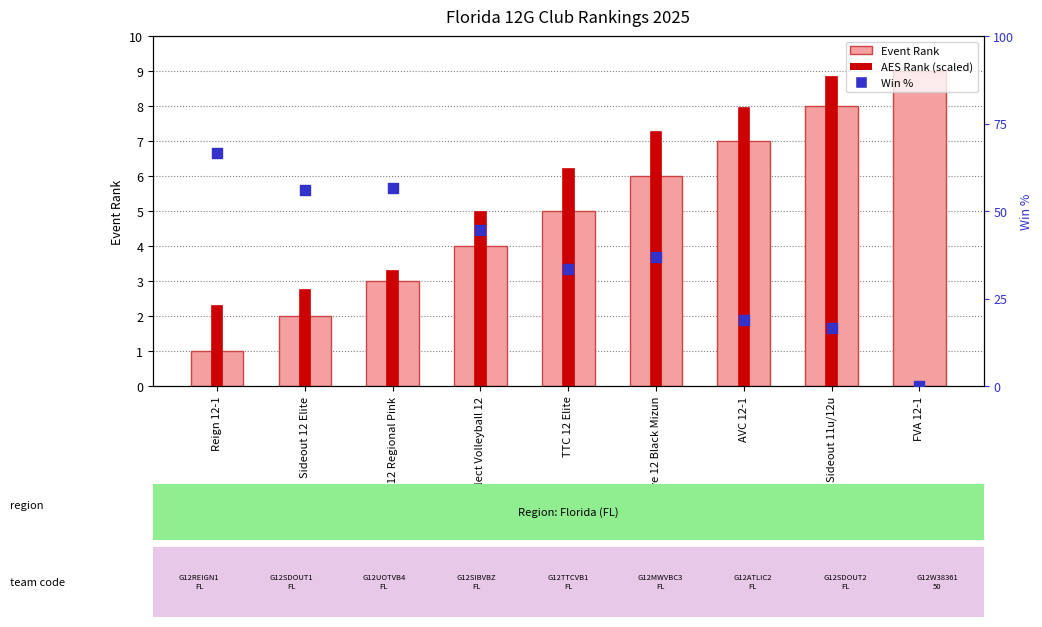

Which series reaches the minimum Y coordinate?

AES Rank (scaled)